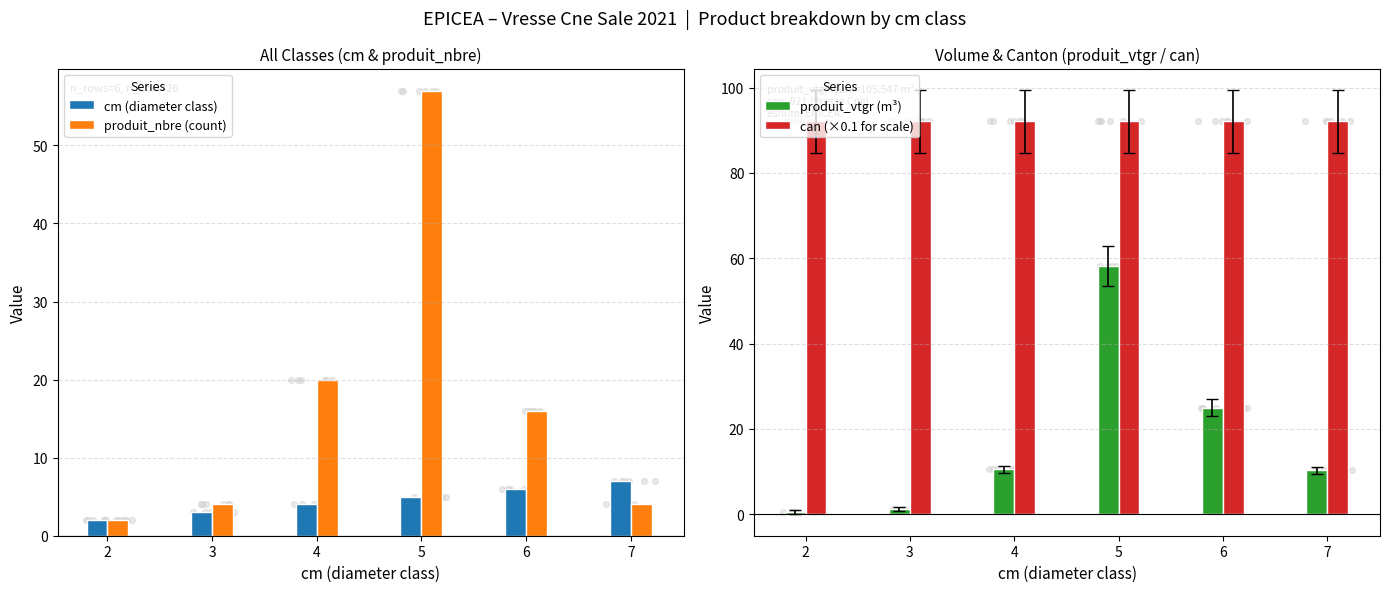

At how many categories does at least one series exceed 36?

6